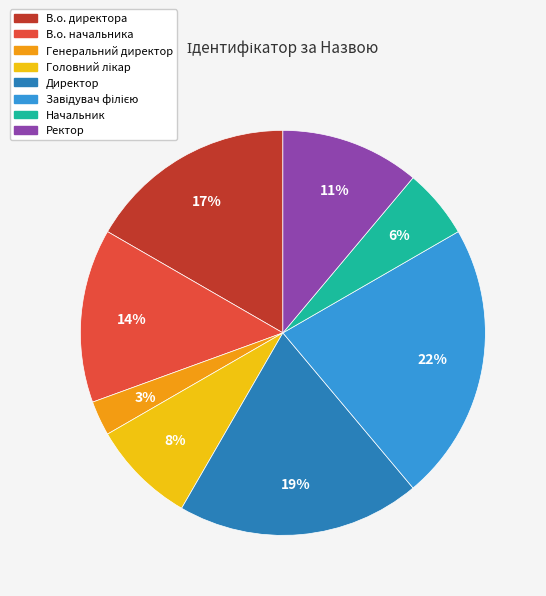

To the nearest percent, what percentage of the pie is Ректор?

11%